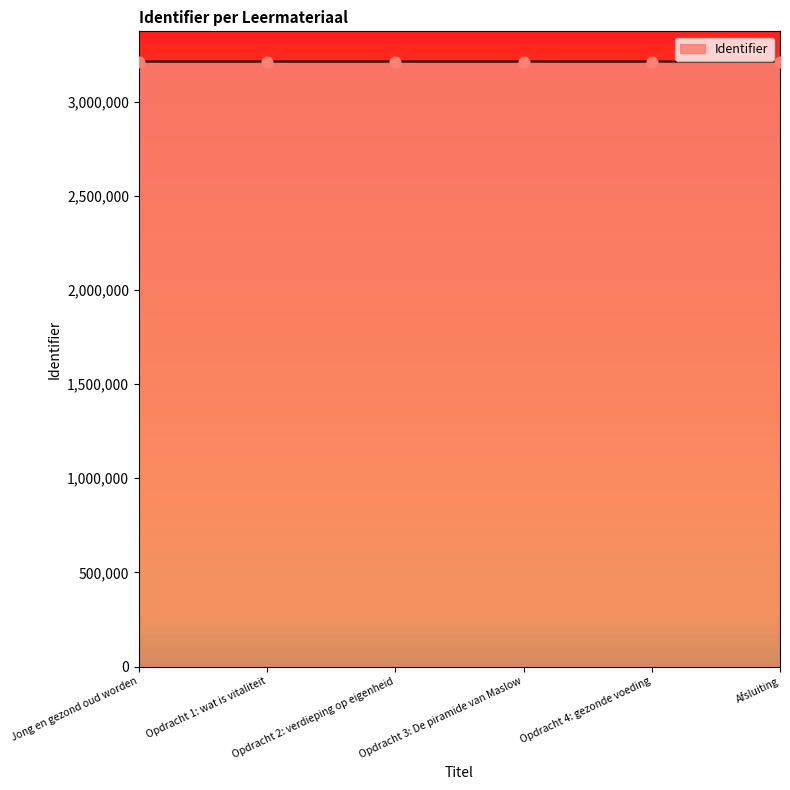

Approximately how many times larger is the value at Jong en gezond oud worden compared to Opdracht 4: gezonde voeding?

1.0